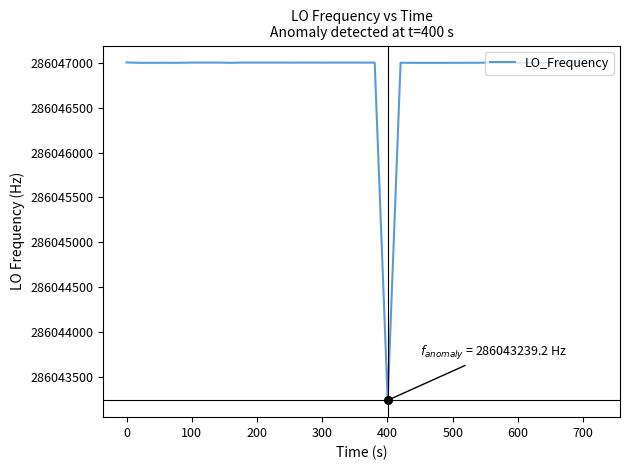

What is the smallest value displayed?

286043239.2